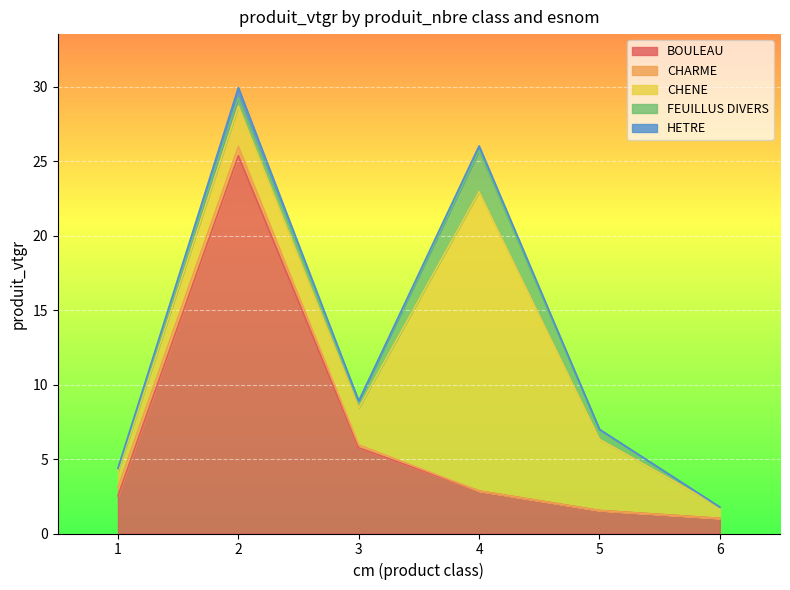

What is the average value of the HETRE series?

0.2